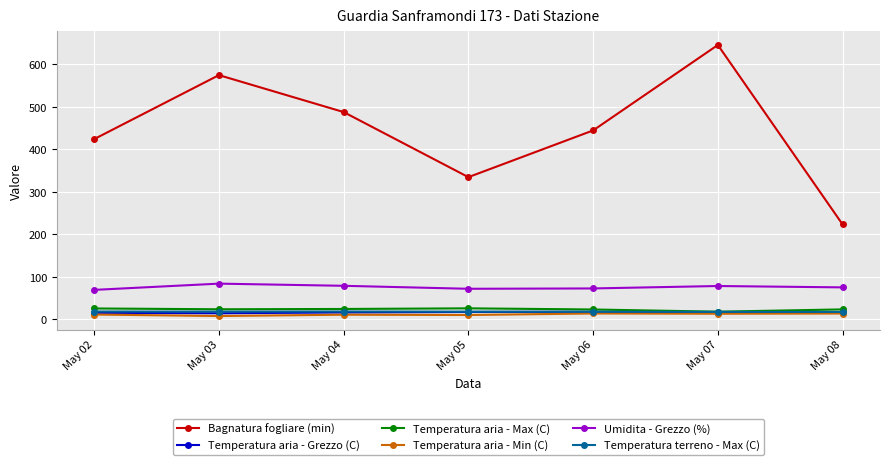

What is the total value across all series at May 05?

478.5